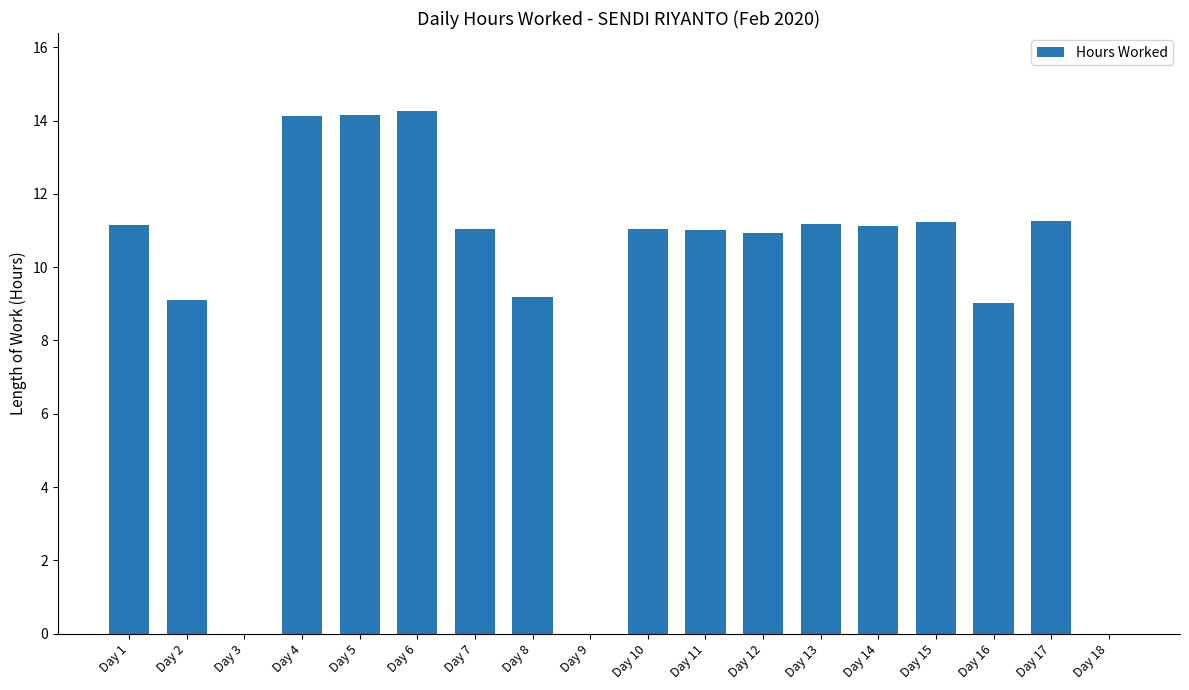

What is the change in value from Day 3 to Day 17?

+11.3